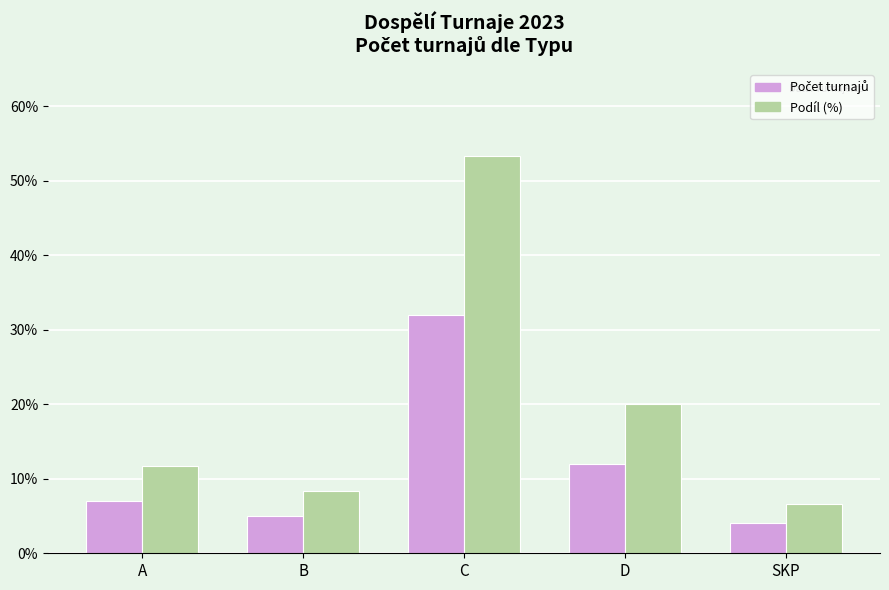

At which label does Podíl (%) reach its peak?

C